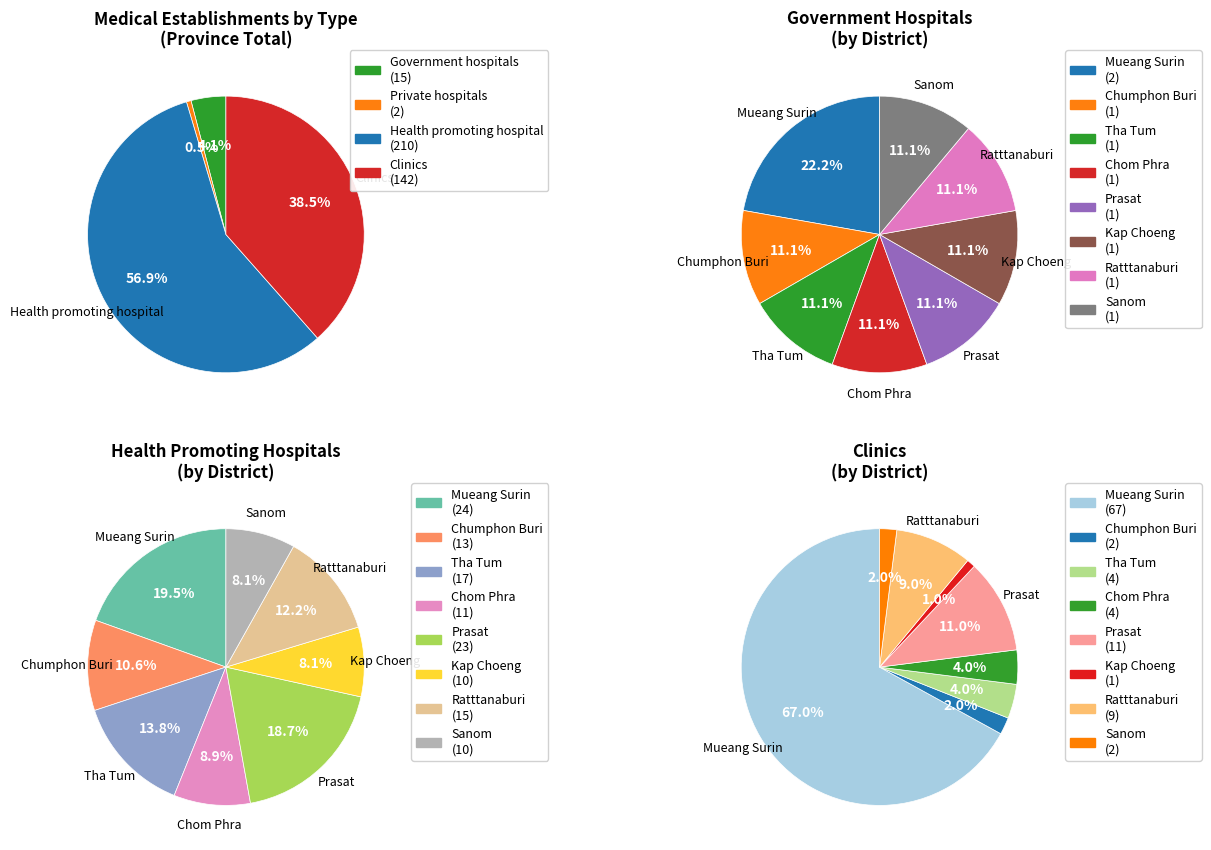

Which series has the widest spread of values?

Clinics